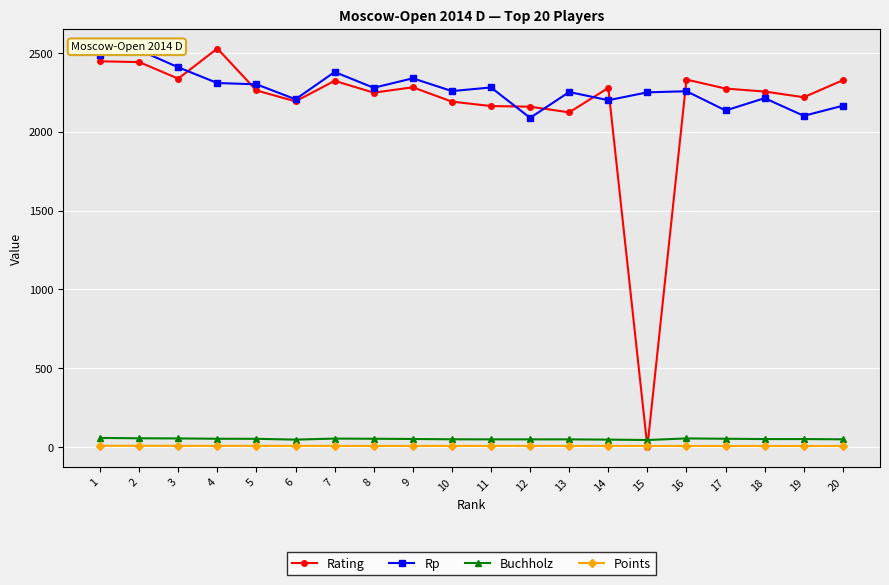

What is the difference between the maximum and minimum values in the Rp series?

430.0